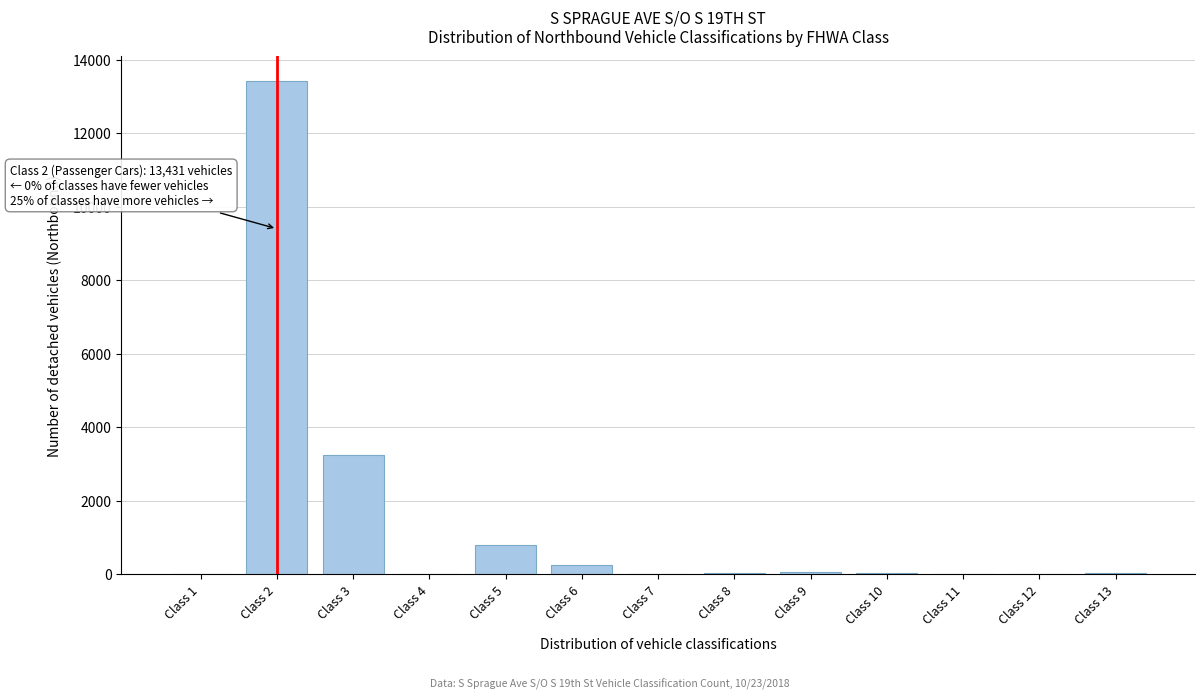

What is the sum of all values?

17901